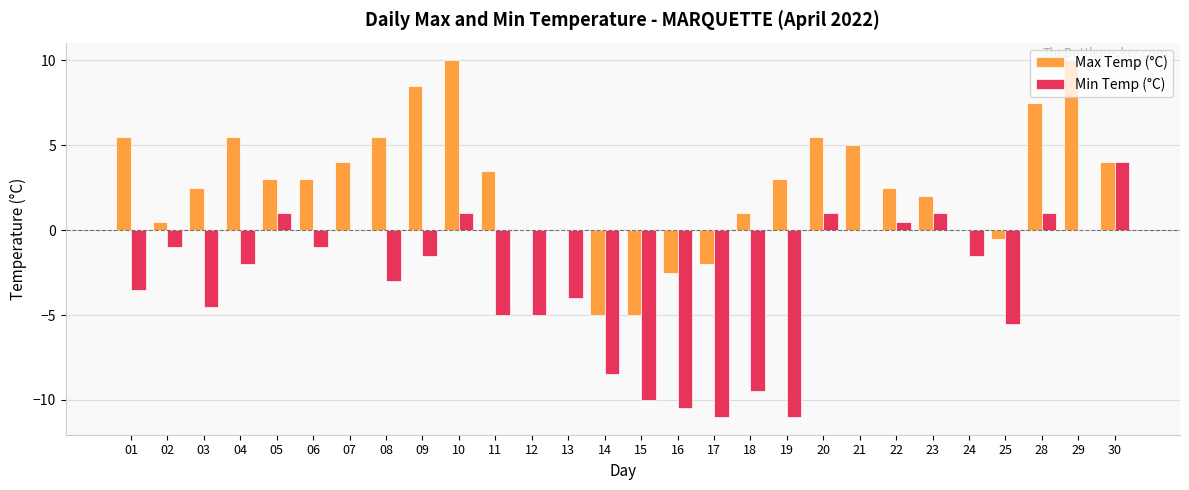

The value of Max Temp (°C) at 05 is 3.0. True or false?

True